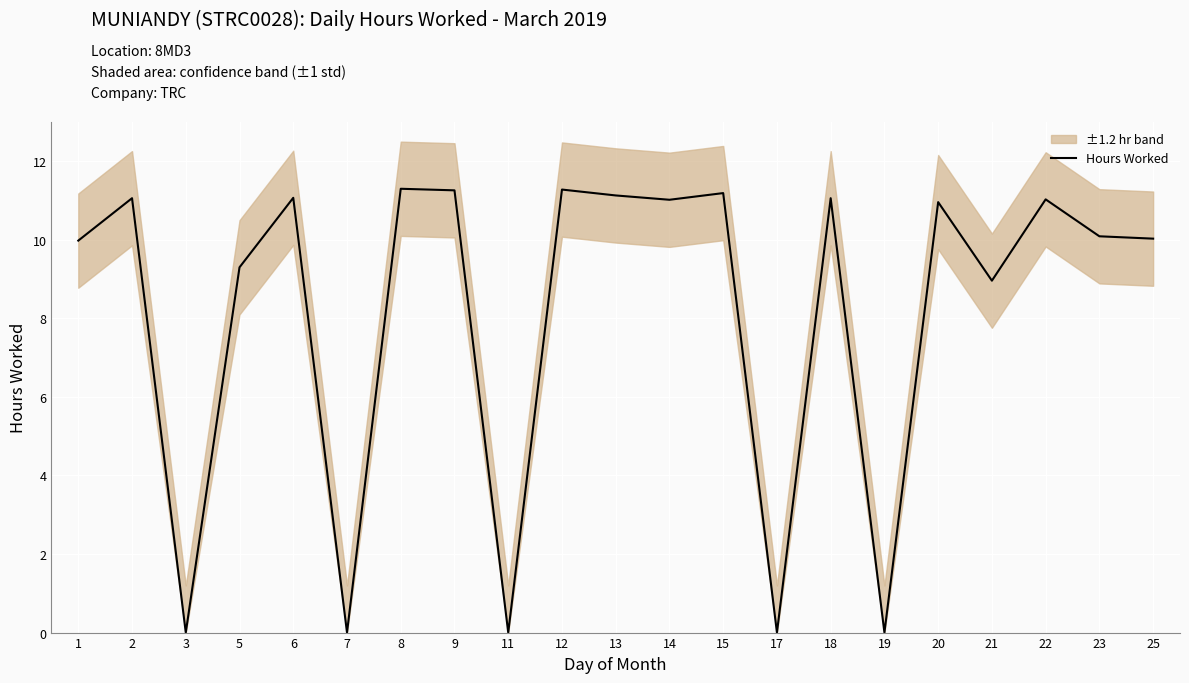

Is it true that the value at 13 is 17.9?

False